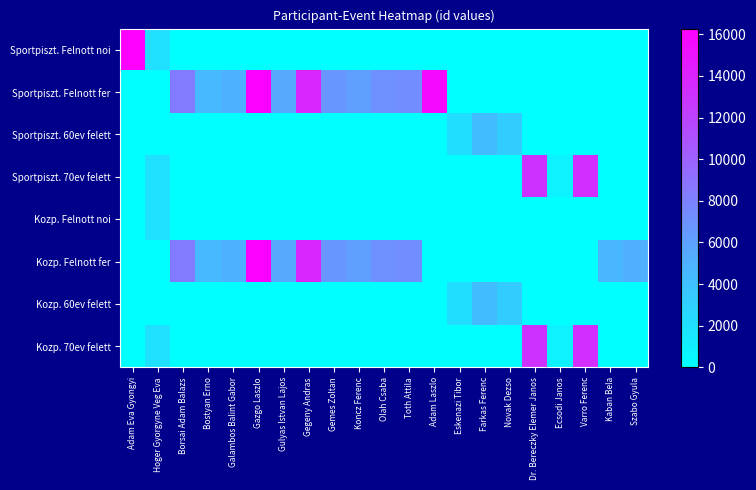

What is the total value across all series at Kaban Bela?

4606